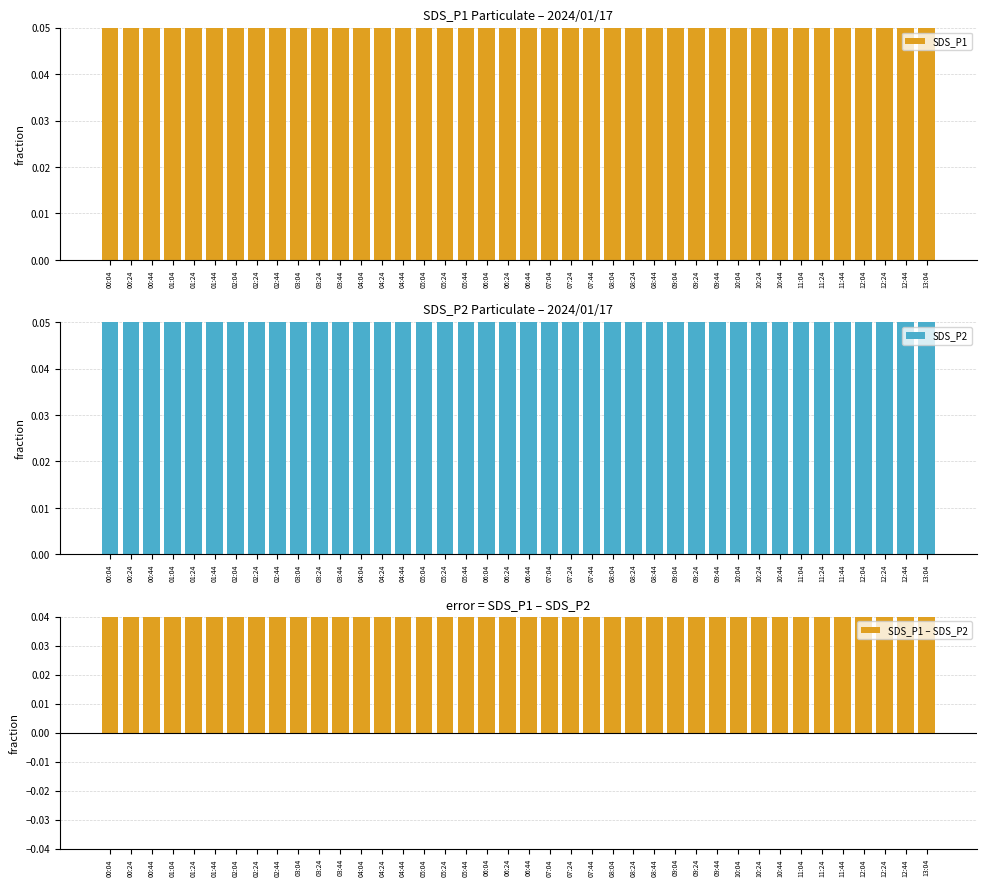

True or false: SDS_P1 – SDS_P2 has a value of 9.2 at 06:04.

True